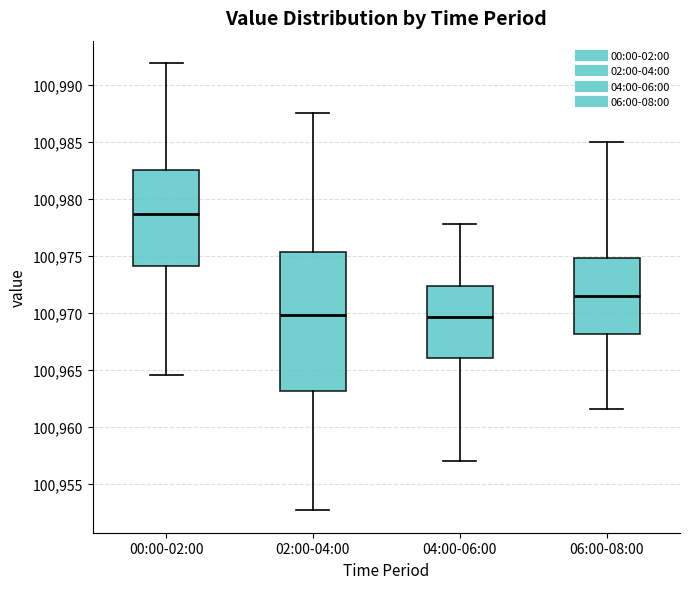

Where does the median line of the box for 04:00-06:00 sit on the y-axis? The values are not printed on the chart, so give them approximately, as read against the axis.

100969.5